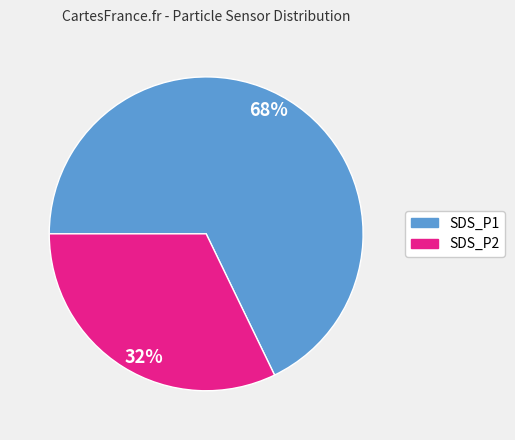

True or false: SDS_P2 accounts for 32% of the total.

True